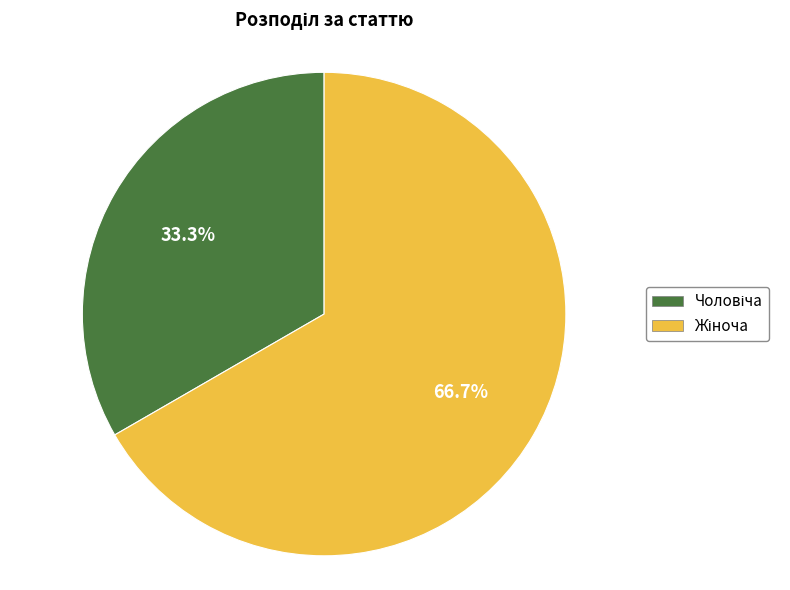

How many segments does this pie chart have?

2